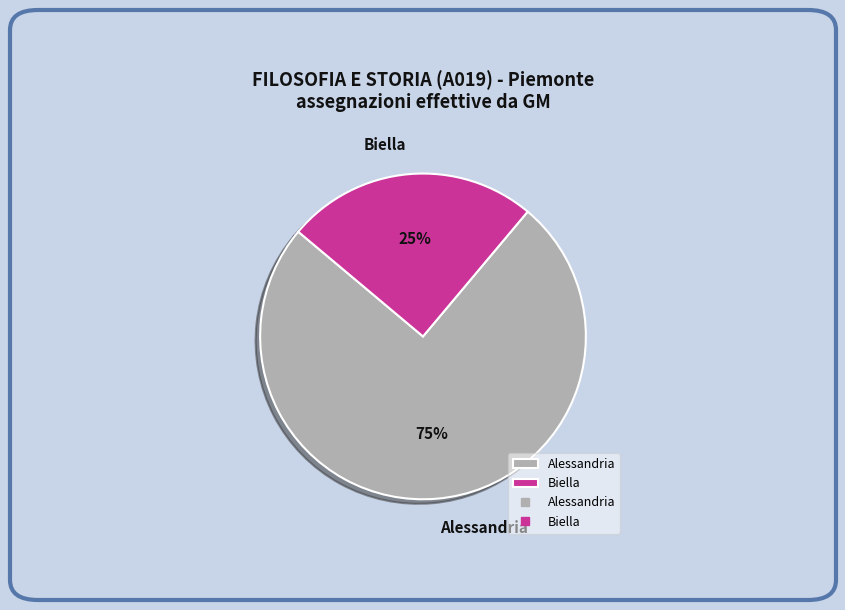

The Alessandria slice represents 75% of the pie. True or false?

True